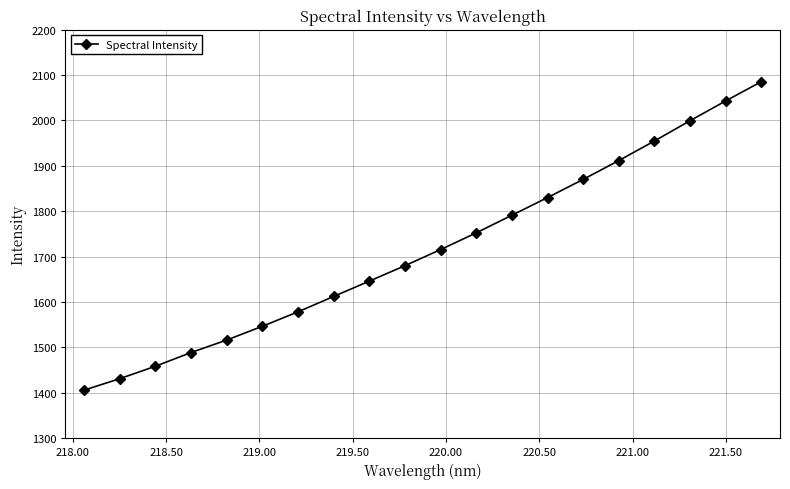

What is the value of the 4th point from the left?

1488.5